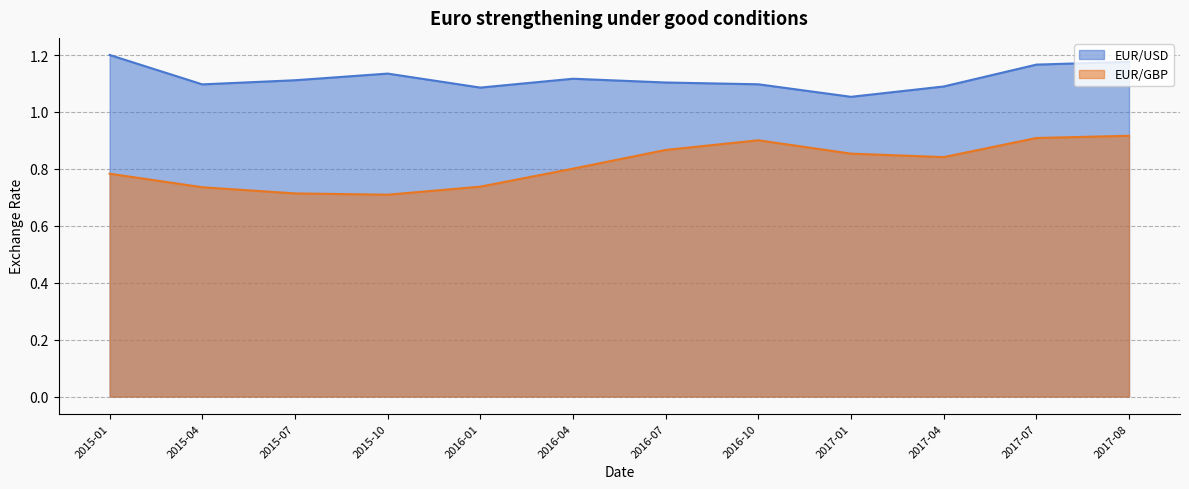

The value of EUR/USD at 2016-10 is 1.1. True or false?

True